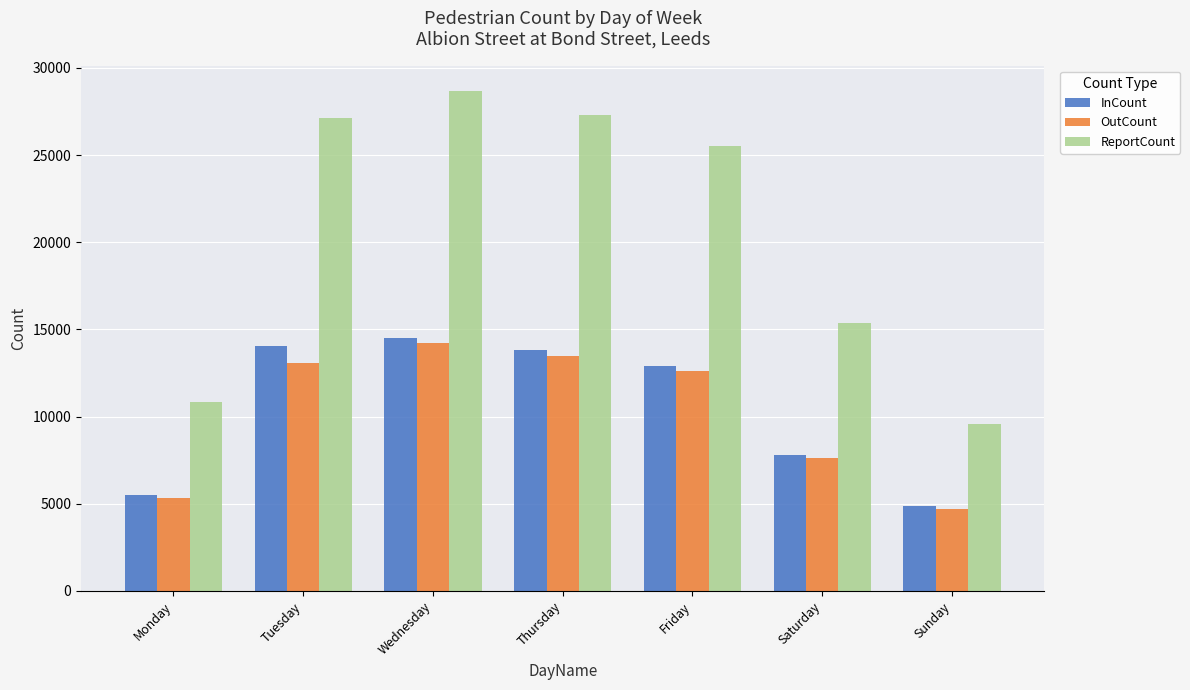

At which label is InCount closest to 9700?

Saturday